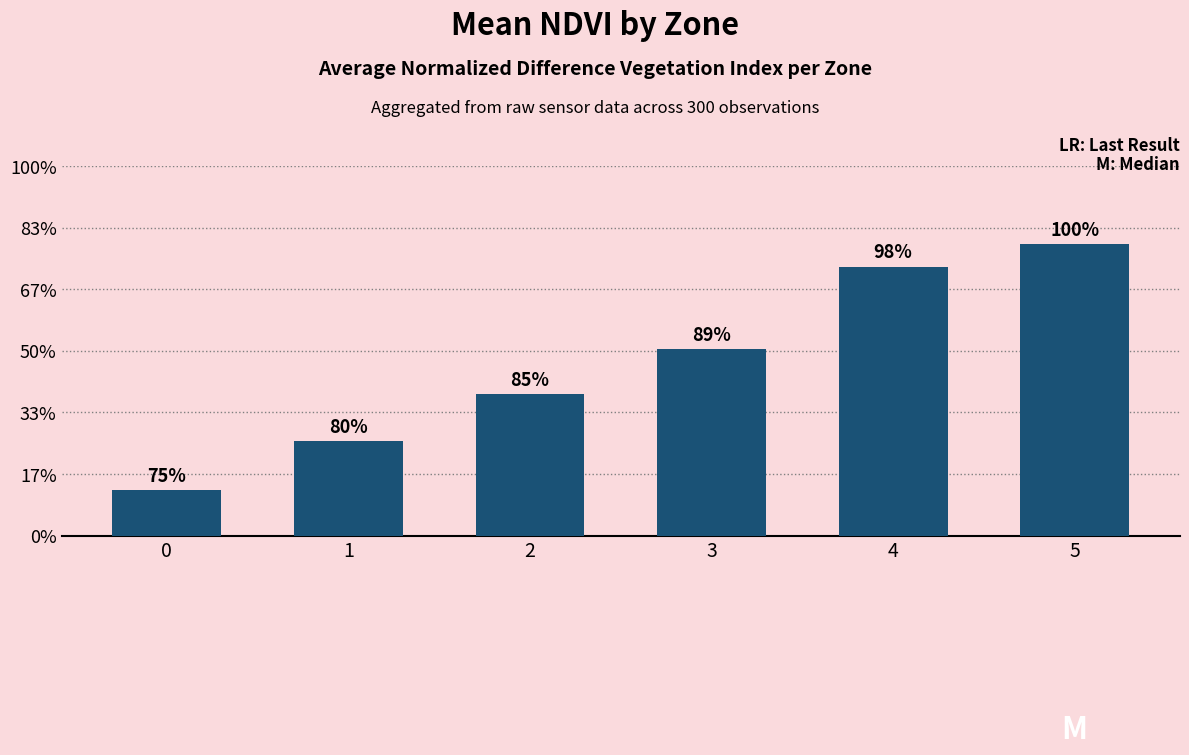

Are the bars horizontal?

No